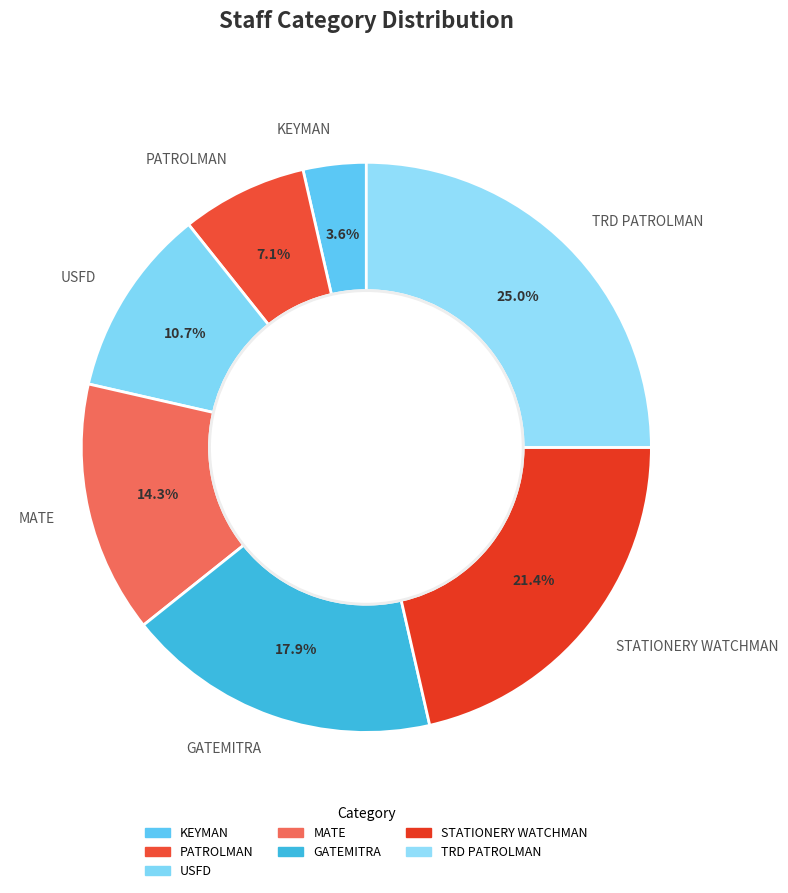

Is USFD the majority of the pie?

No